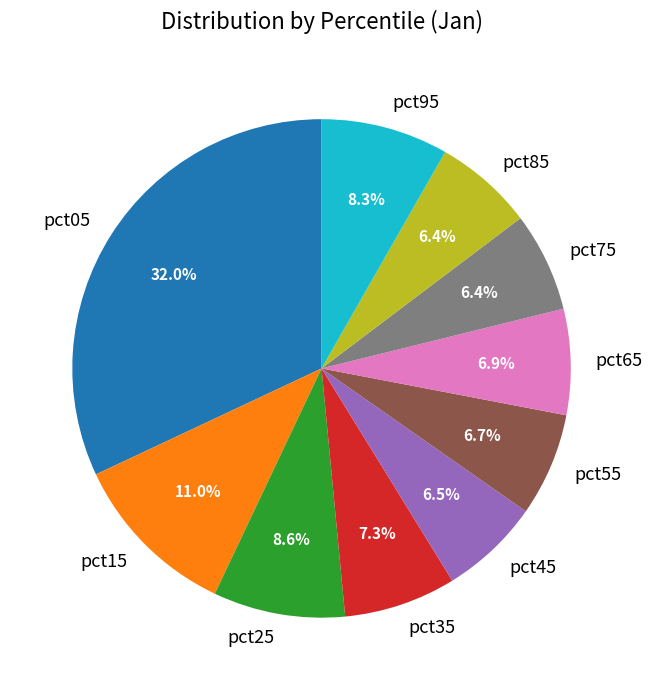

Which category has the biggest portion of the pie?

pct05